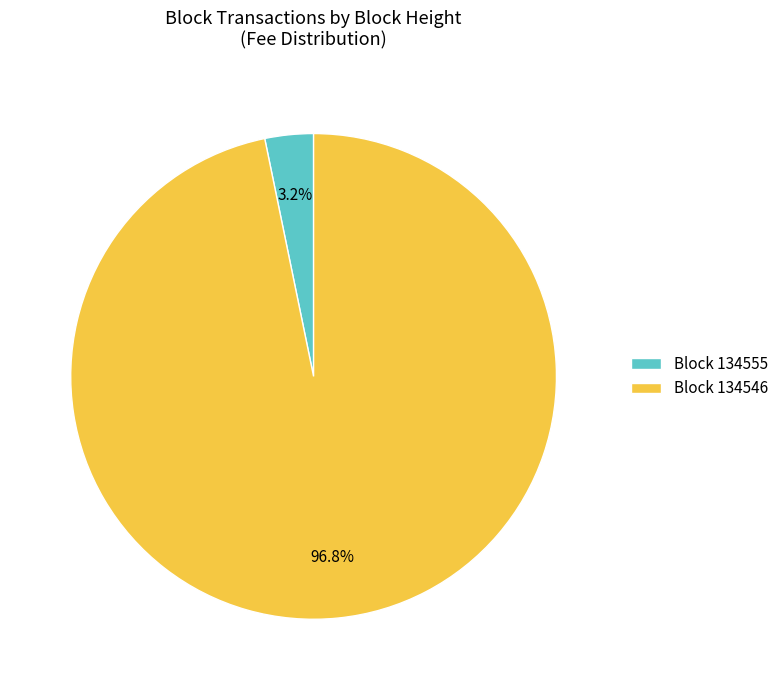

To the nearest percent, what is the average slice percentage?

50%